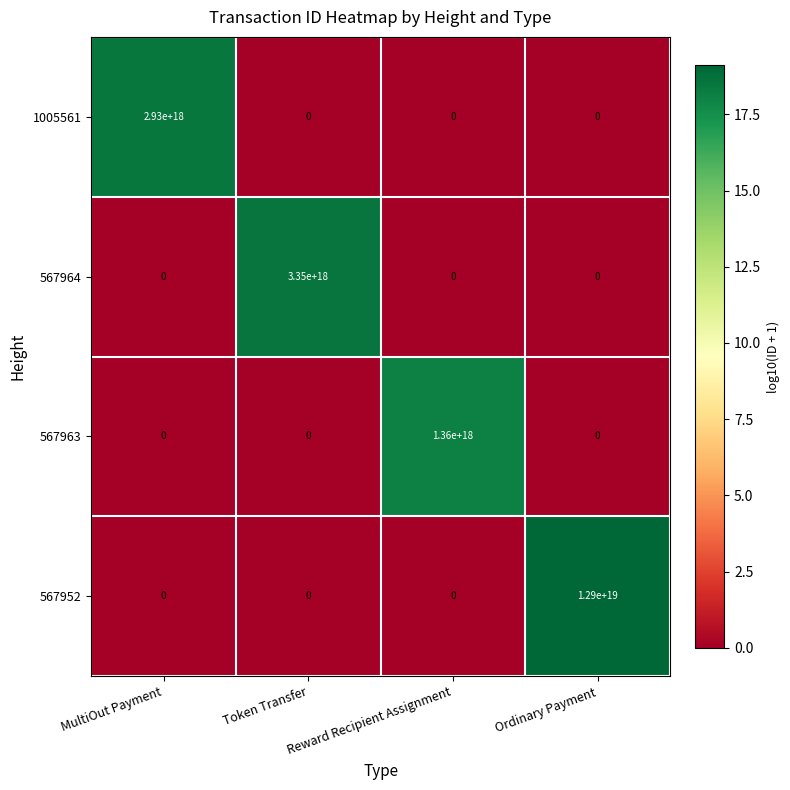

At how many categories does at least one series exceed 14?

4